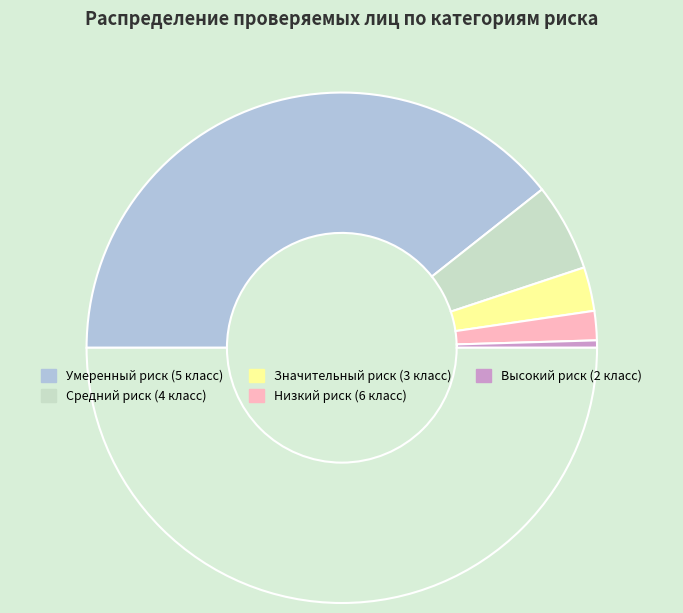

Which category has the smallest portion of the pie?

Высокий риск (2 класс)